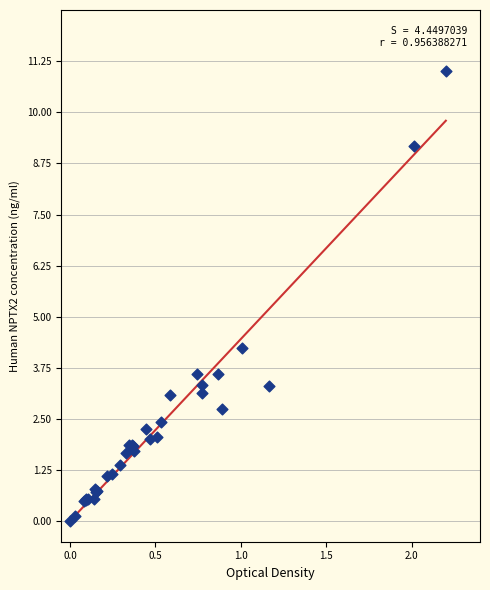

What Y value in the scatter plot is closest to 5?

4.2